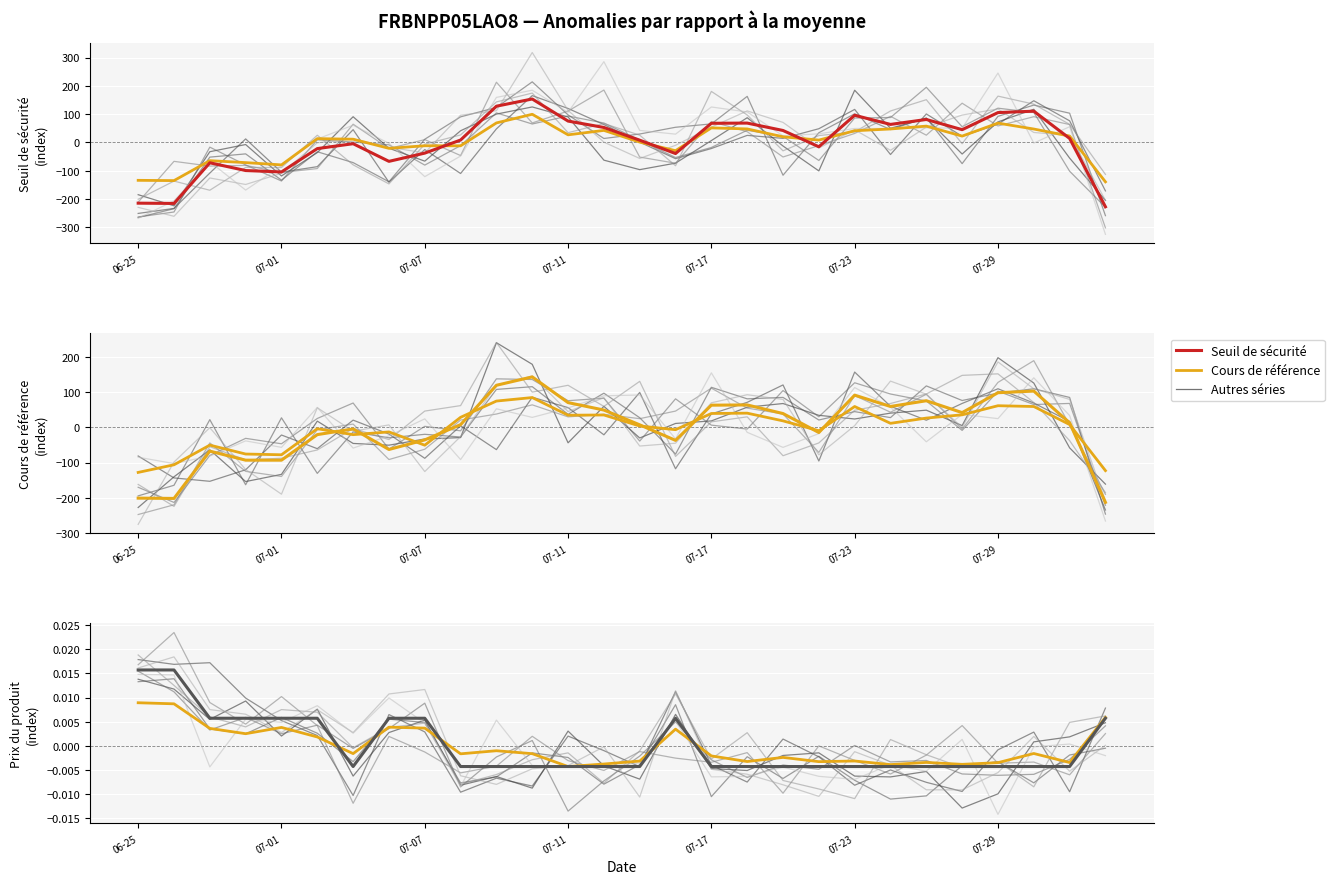

Which series has the largest total across all categories?

Cours de référence